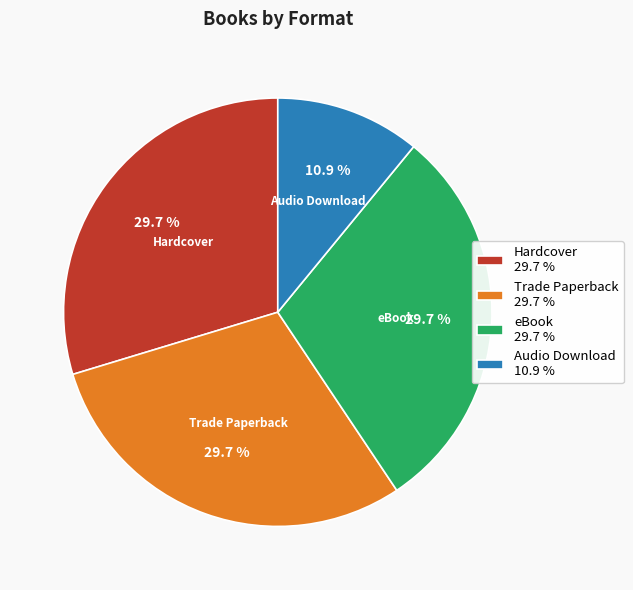

Does Hardcover represent more than half of the total?

No